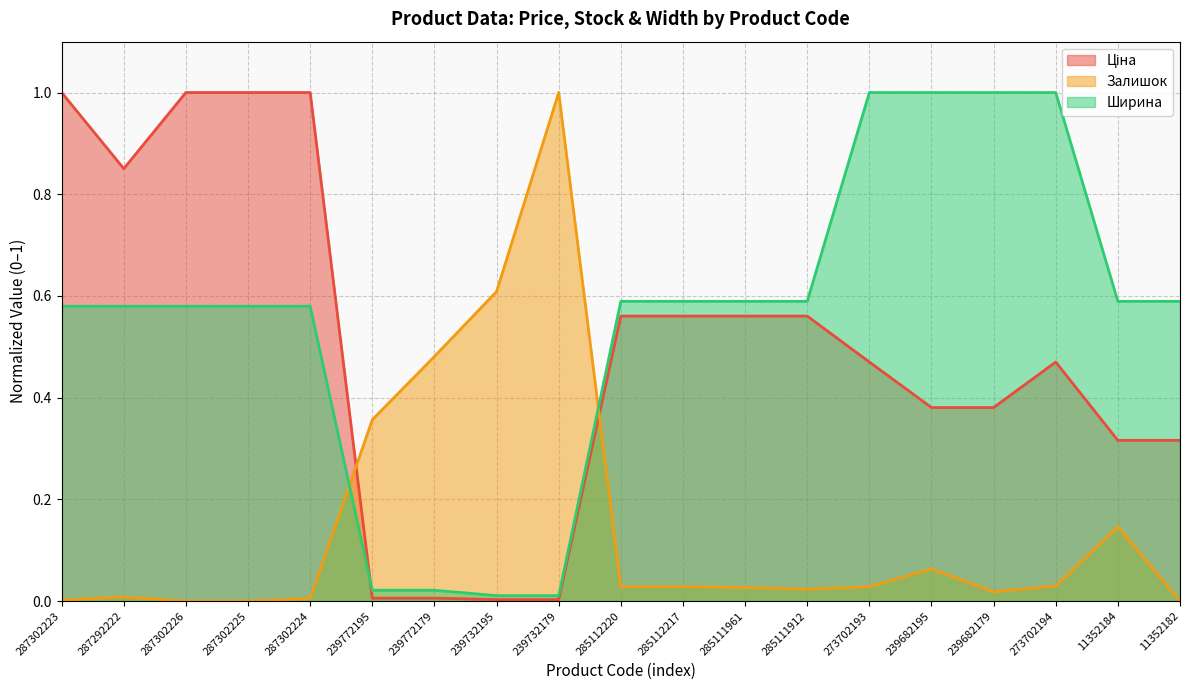

What is the approximate value of Ширина at 273702194?

1.0